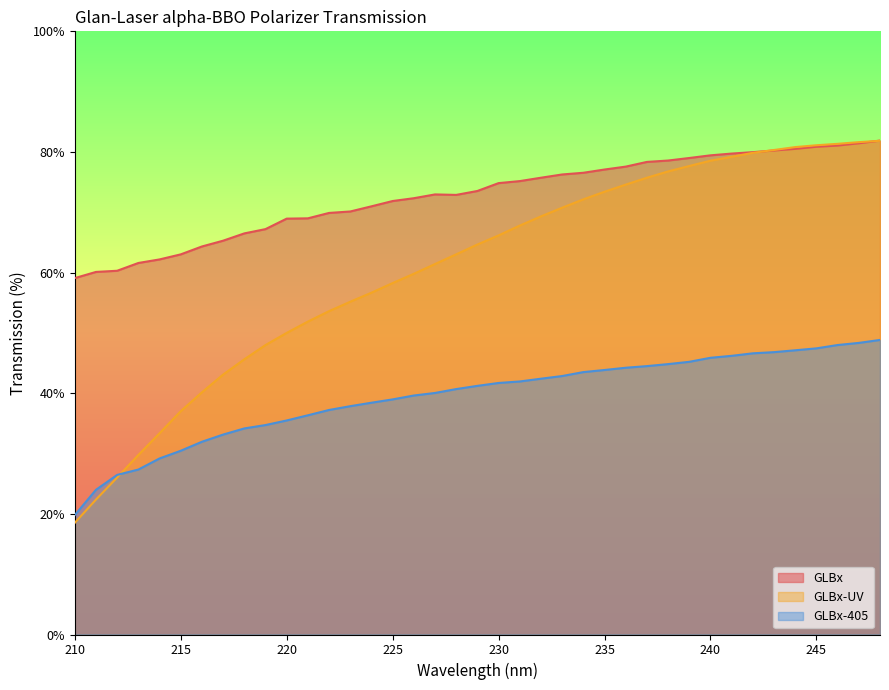

True or false: GLBx-UV has more than 1 points higher than both neighbors.

False